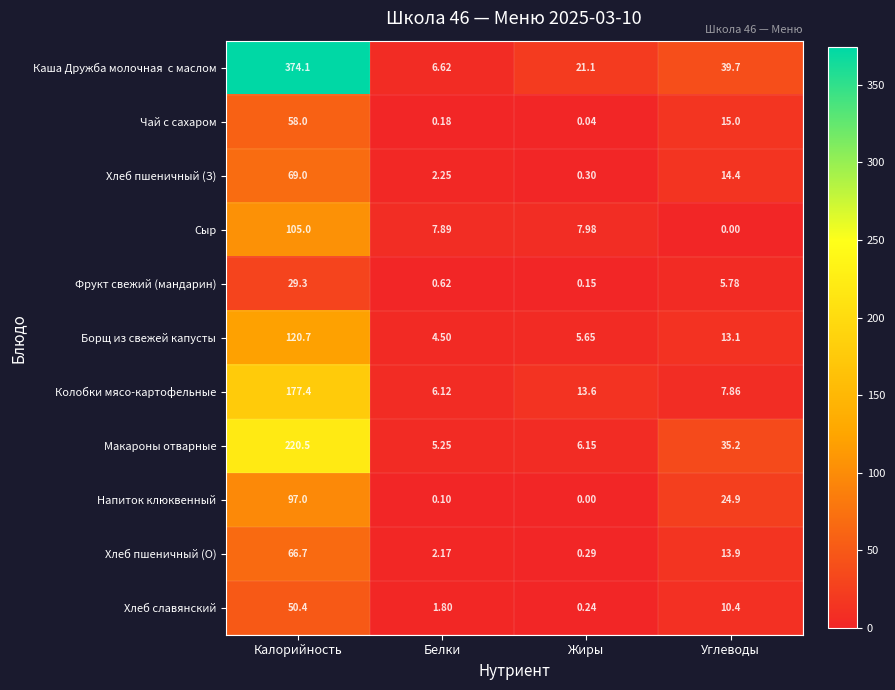

Rank the categories by Колобки мясо-картофельные value from lowest to highest.

Белки, Углеводы, Жиры, Калорийность